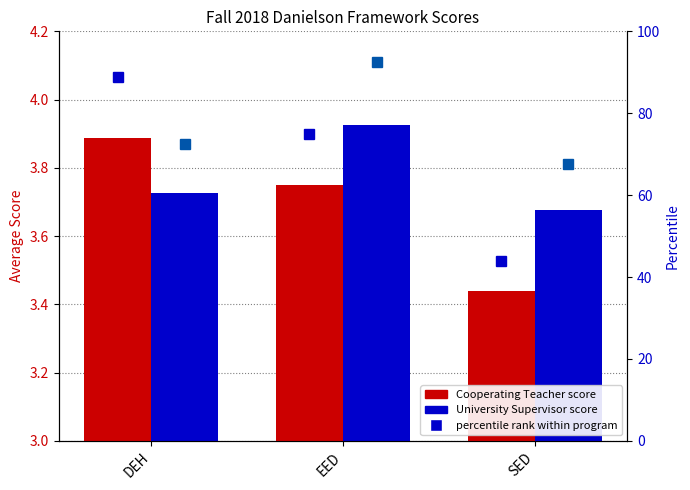

Which series has the largest total across all categories?

percentile rank US